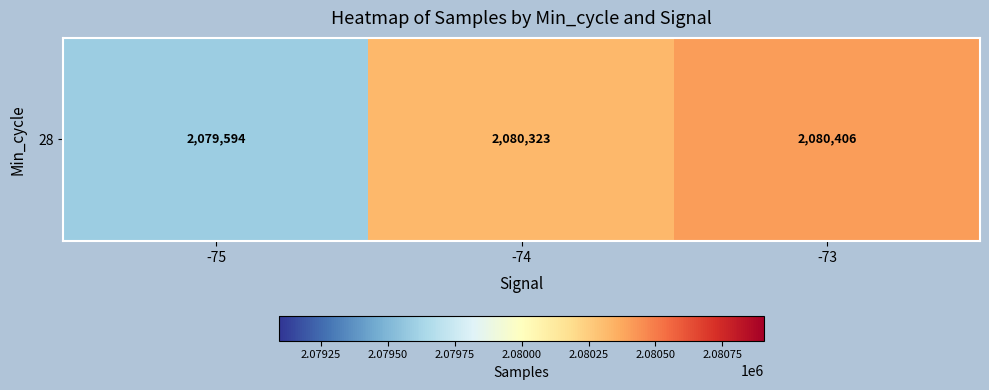

What is the maximum value shown in the chart?

2080406